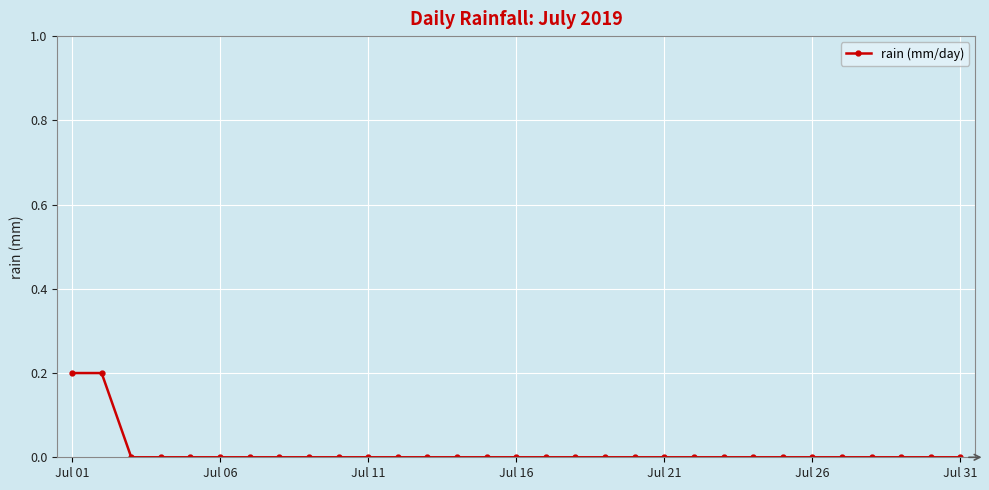

What is the difference between the maximum and second lowest values?

0.2